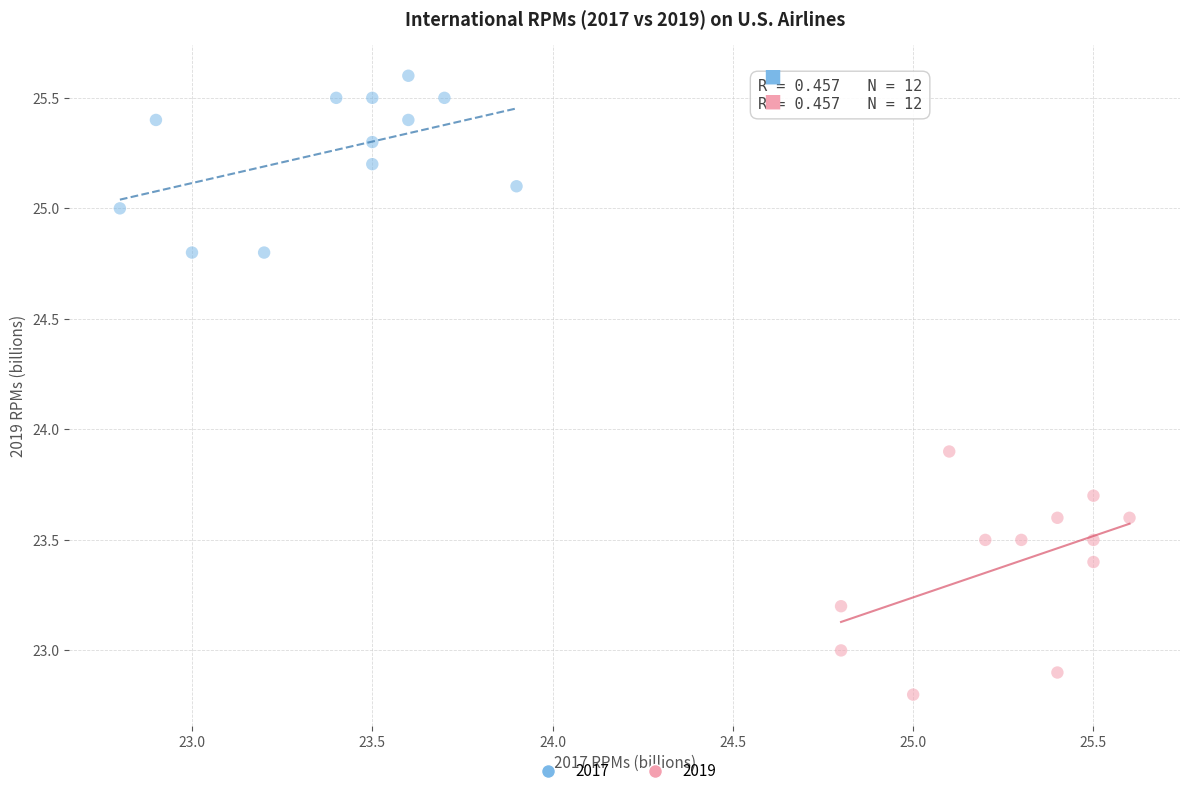

Which series reaches the maximum Y coordinate?

2017